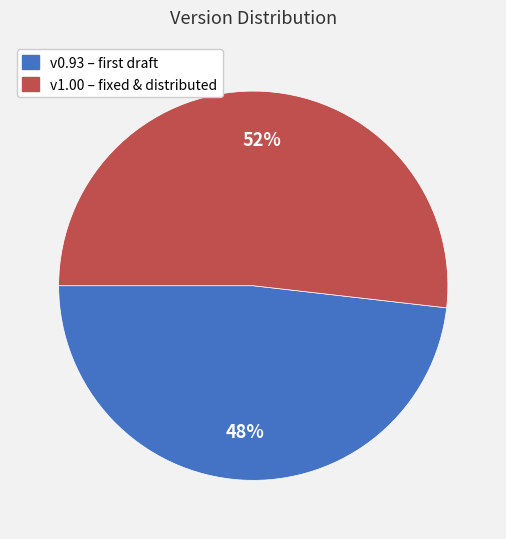

Is there any slice that represents more than half of the pie?

Yes